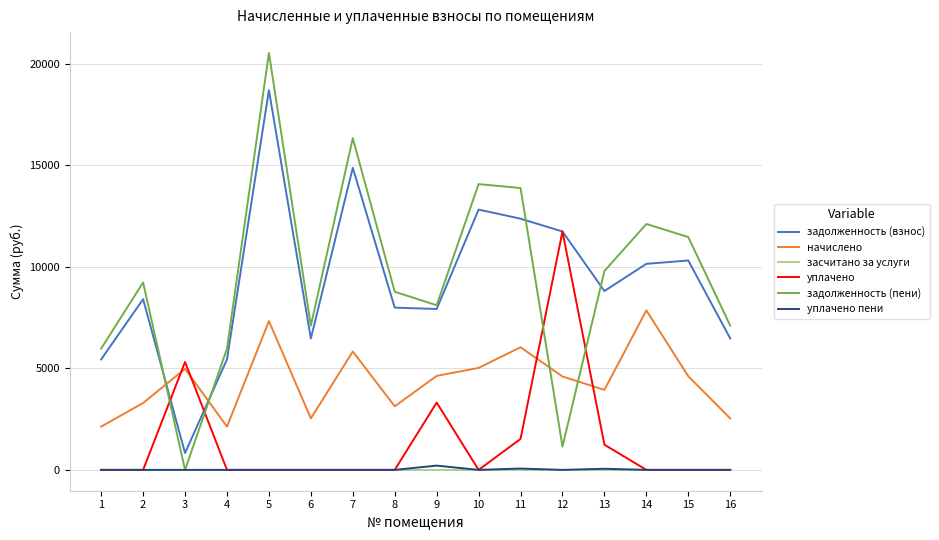

What is the average value of the уплачено пени series?

20.7